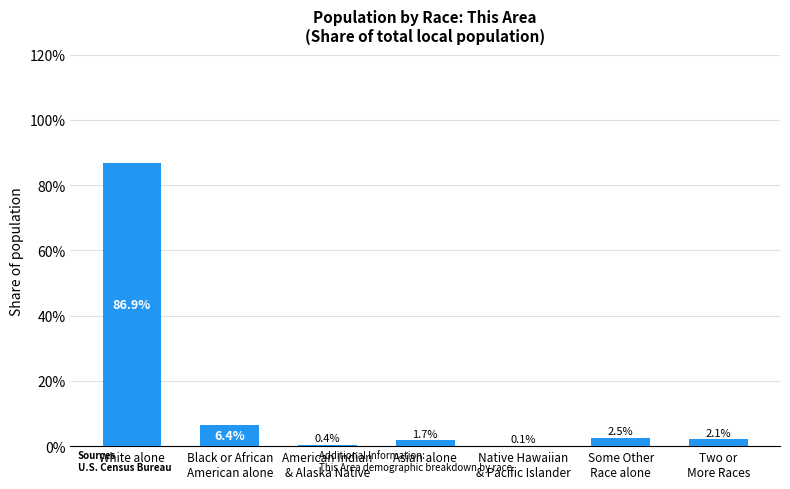

What is the average value?

14.3